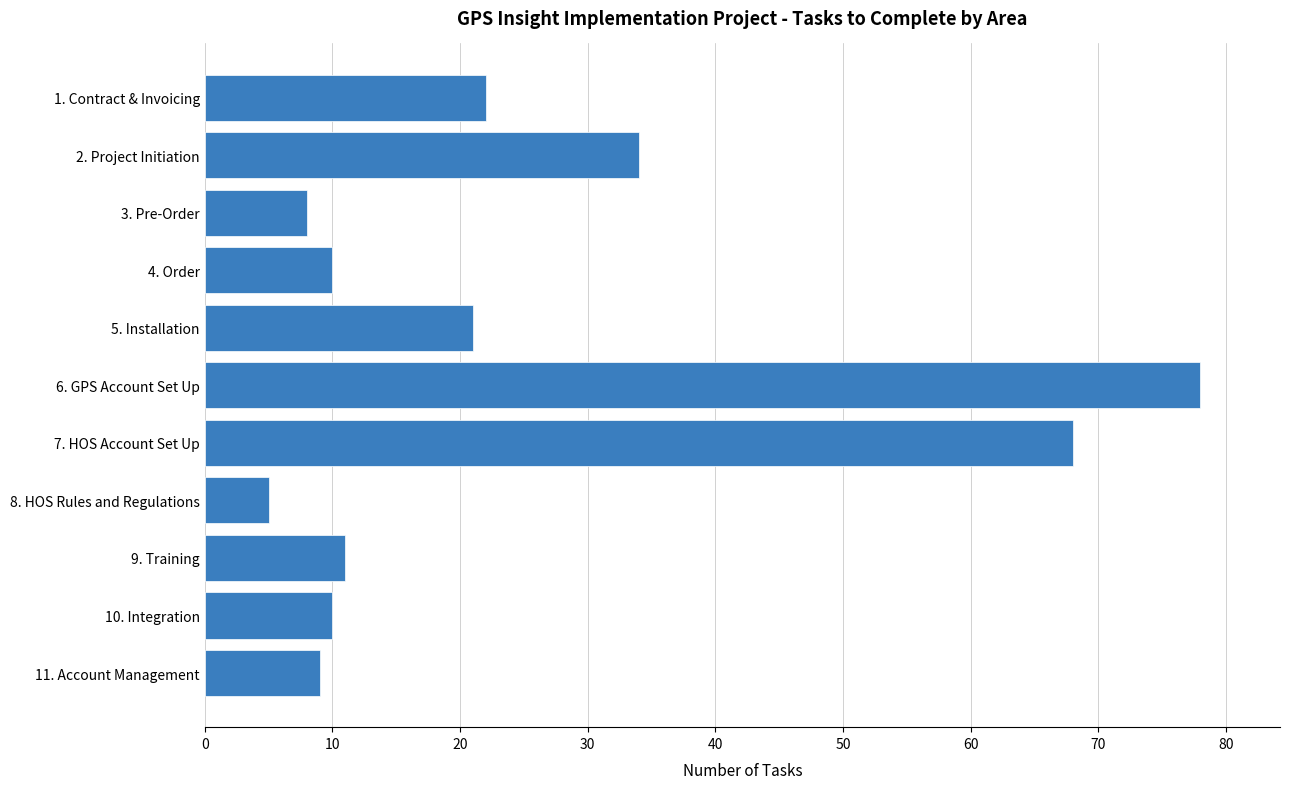

What is the minimum value shown in the chart?

5